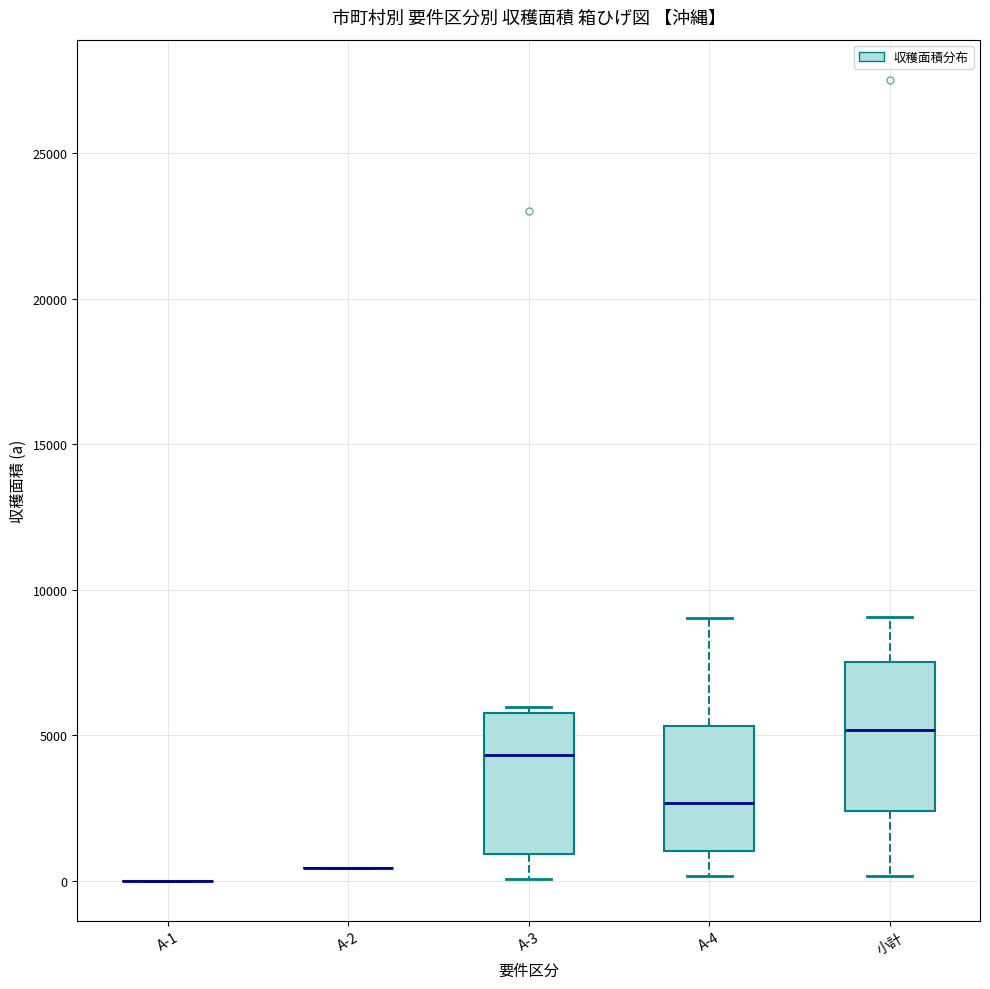

Reading left to right, read every box against the y-axis: the position of its median line, the range the box covers, and the ends of its whiskers. The values are not printed on the chart, so give them approximately, as read against the axis.

A-1: box collapsed to a line at 0, whiskers 0 to 0
A-2: box collapsed to a line at 500, whiskers 500 to 500
A-3: median 4500, box 1000 to 6000, whiskers 0 to 6000 (just above the box's upper edge)
A-4: median 2500, box 1000 to 5500, whiskers 0 to 9000
小計: median 5000, box 2500 to 7500, whiskers 0 to 9000